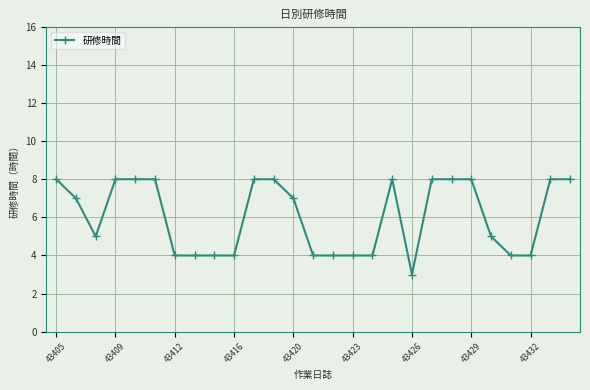

What is the value of the 2nd point from the left?

7